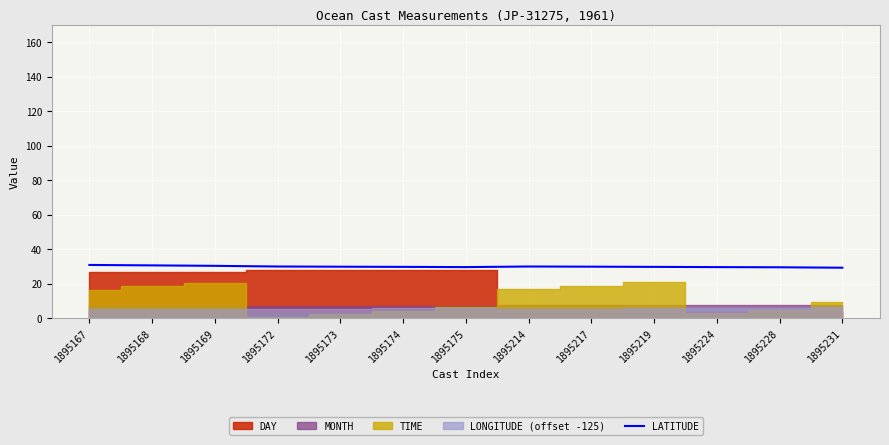

True or false: LATITUDE has a value of 51.6 at 1895231.

False